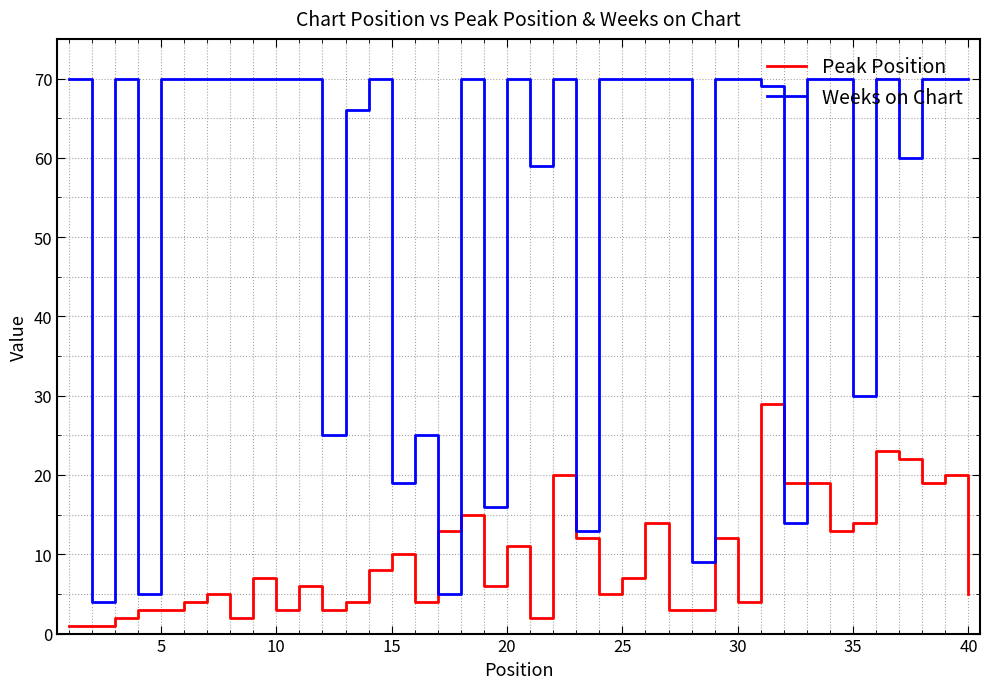

At how many categories does at least one series exceed 49?

29